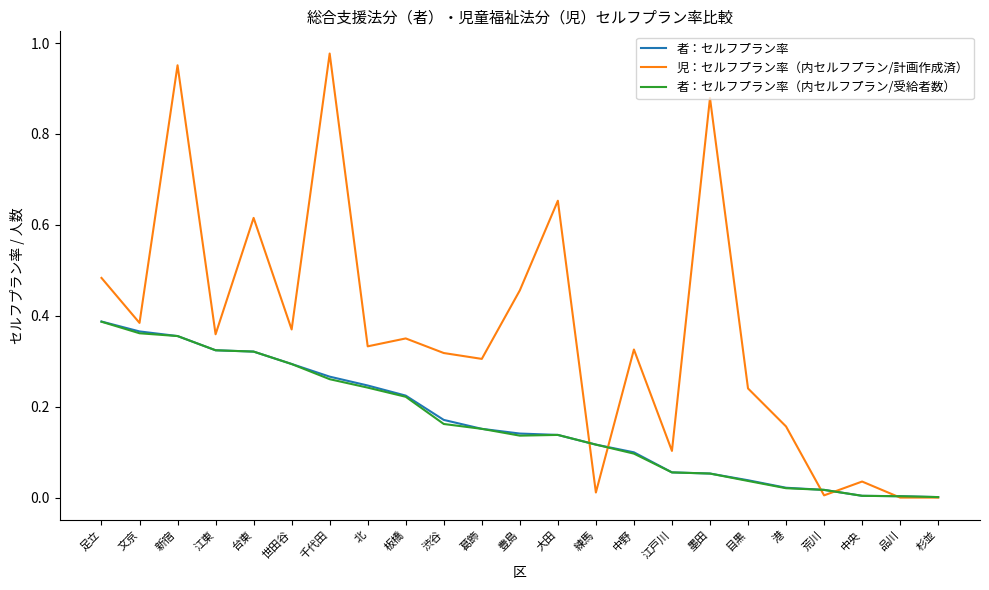

The value of 児：セルフプラン率（内セルフプラン/計画作成済） at 港 is 0.0. True or false?

False